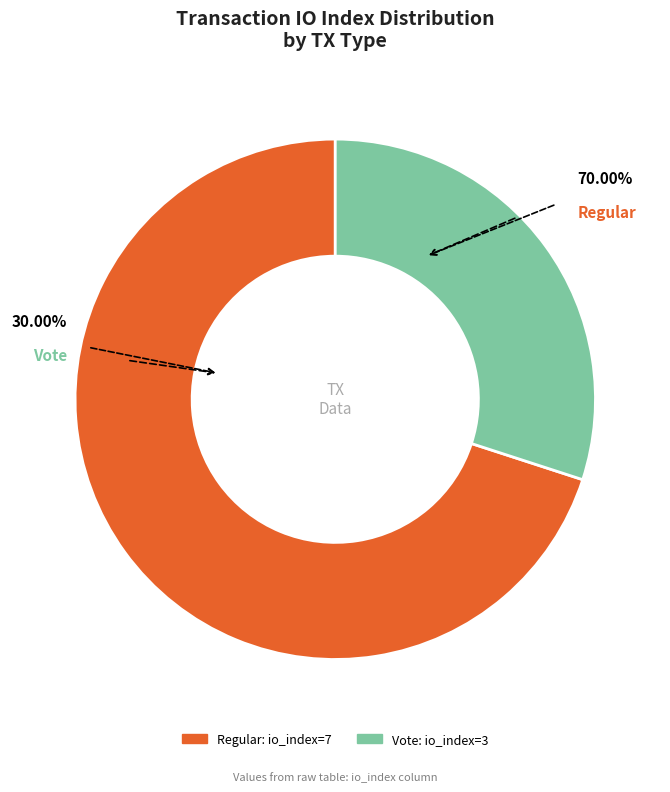

Which slice is the smallest?

Vote (io_index=3)